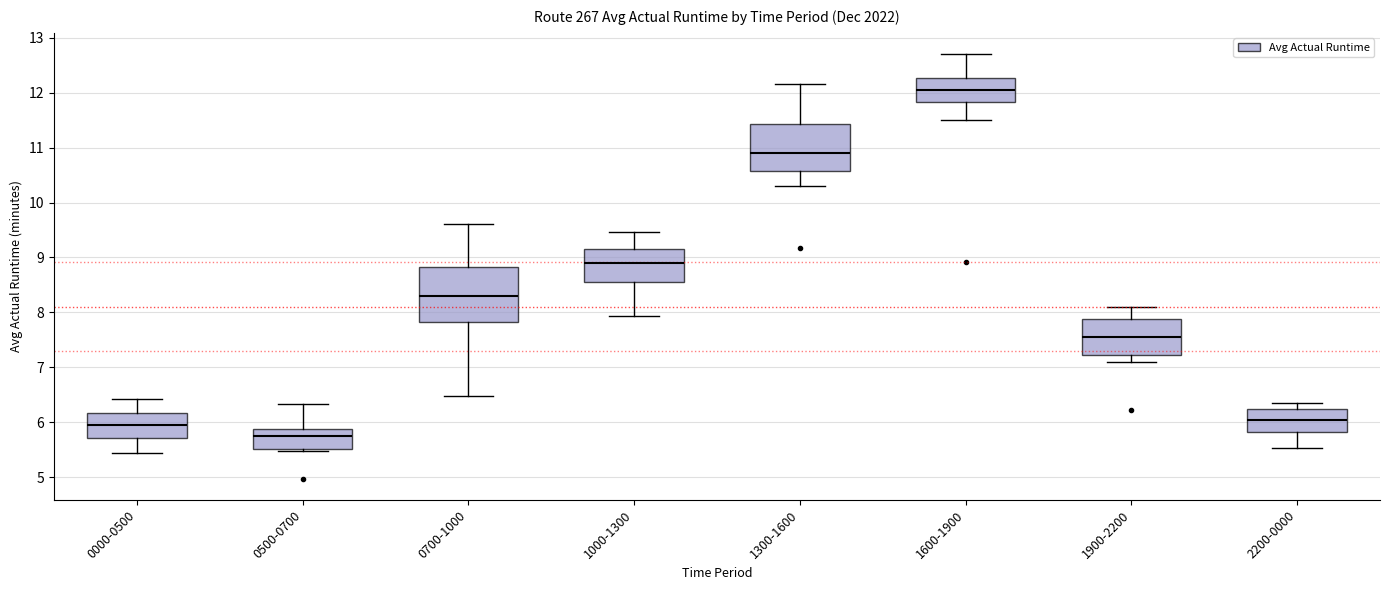

Where does the upper whisker of the box for 1900-2200 end on the y-axis? The values are not printed on the chart, so give them approximately, as read against the axis.

8.1